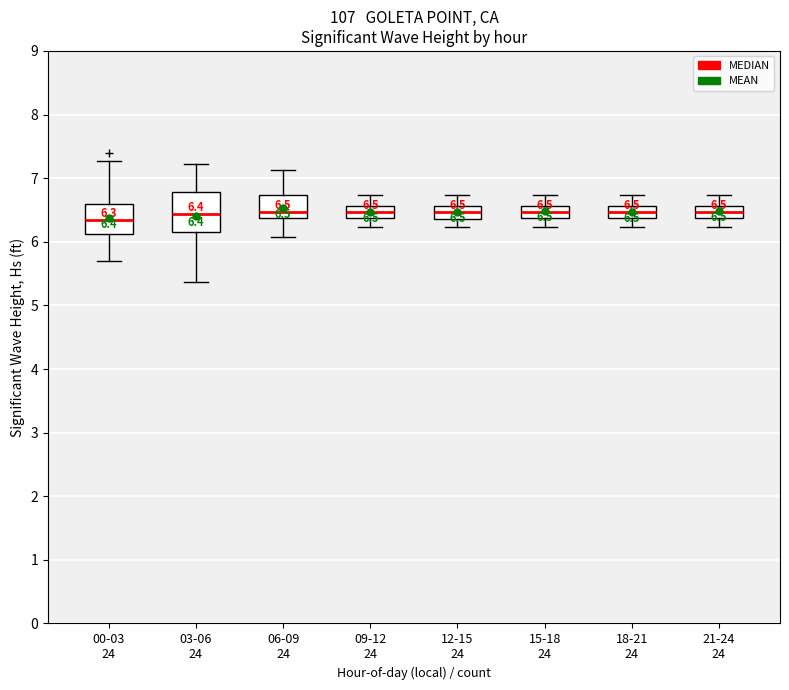

Comparing the boxes themselves (not the whiskers), which one is the tallest?

03-06 24